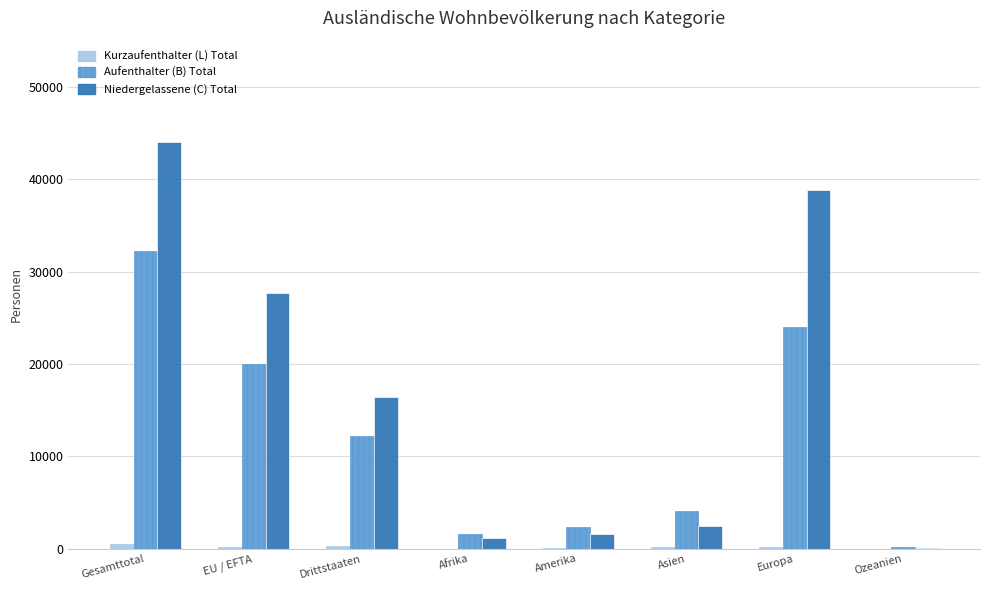

At which category is the sum across all series the highest?

Gesamttotal